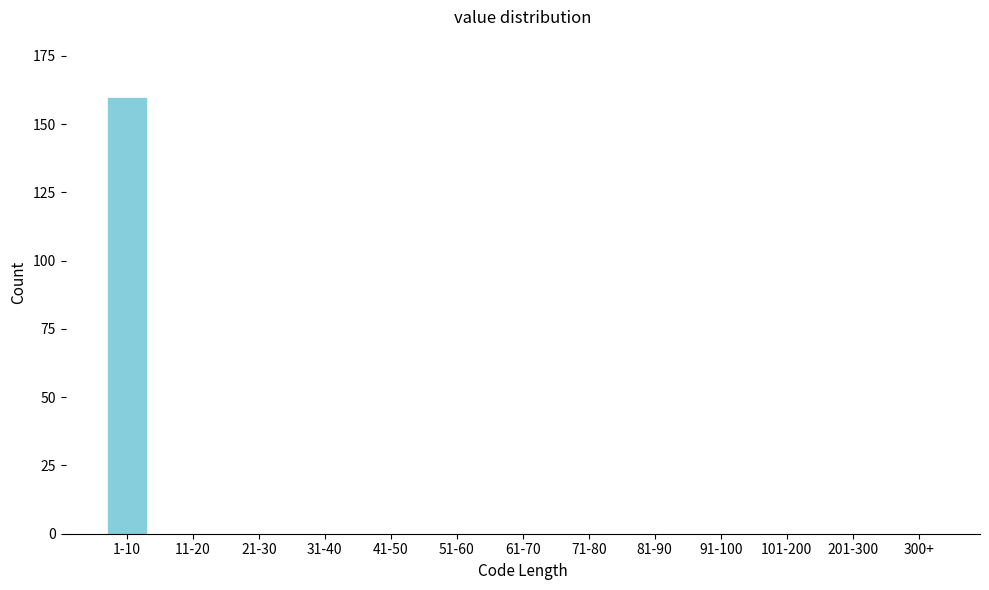

Reading left to right, extract all data points from this chart.

1-10=160	11-20=0	21-30=0	31-40=0	41-50=0	51-60=0	61-70=0	71-80=0	81-90=0	91-100=0	101-200=0	201-300=0	300+=0